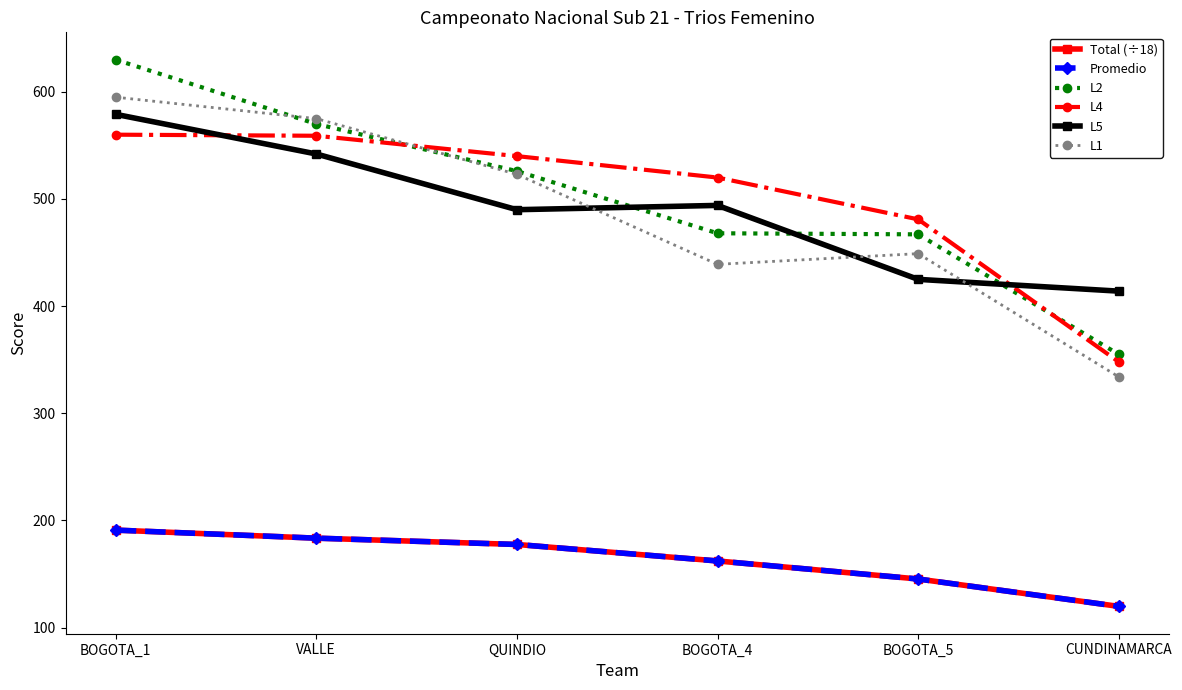

Count the number of data series in this chart.

6